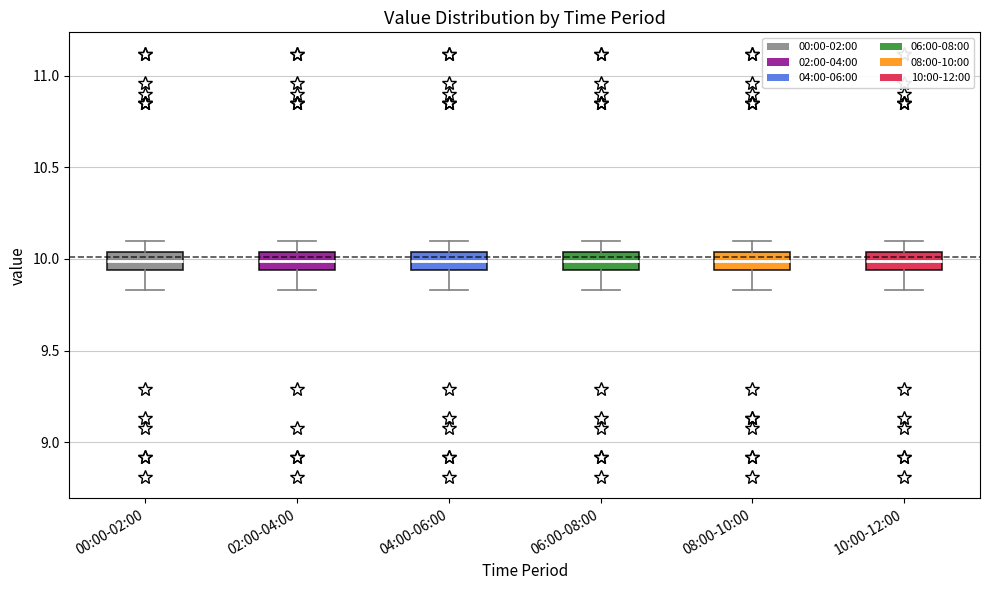

Where is the upper edge of the box for 06:00-08:00 on the y-axis? The values are not printed on the chart, so give them approximately, as read against the axis.

10.05